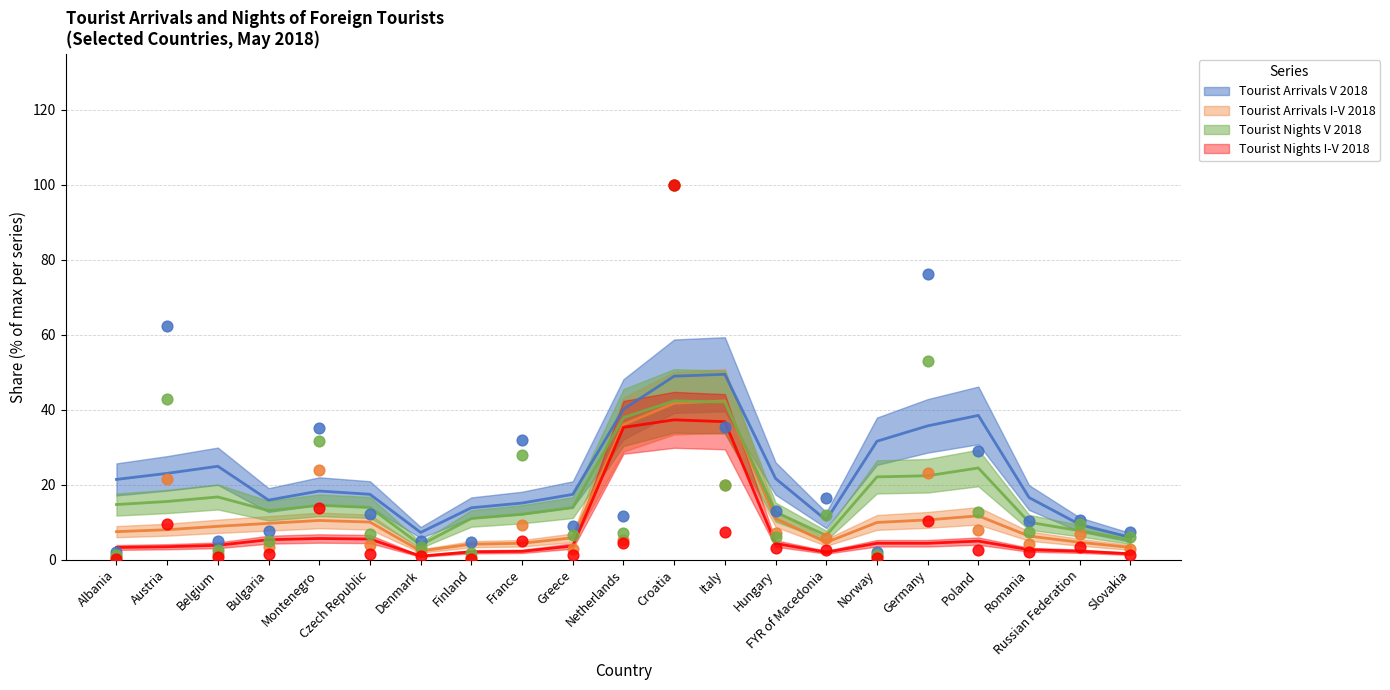

Is the value of Tourist Arrivals V 2018 at France greater than the value of Tourist Nights V 2018 at Romania?

Yes